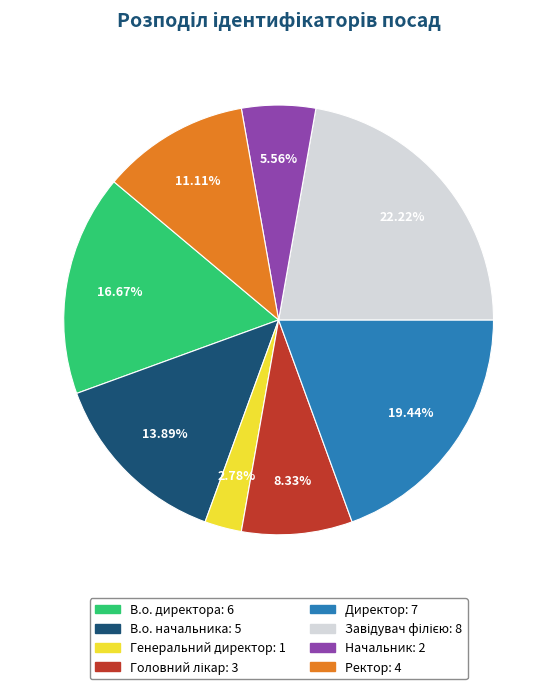

How much of the chart is everything except Начальник?

94.4%